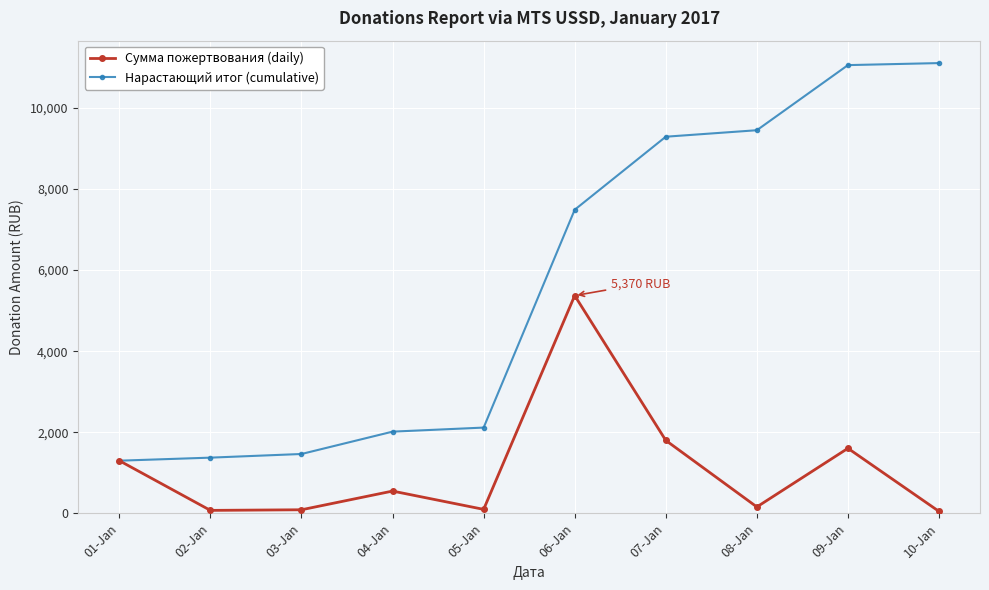

Where does the Сумма пожертвования (daily) series first go above 551?

01-Jan